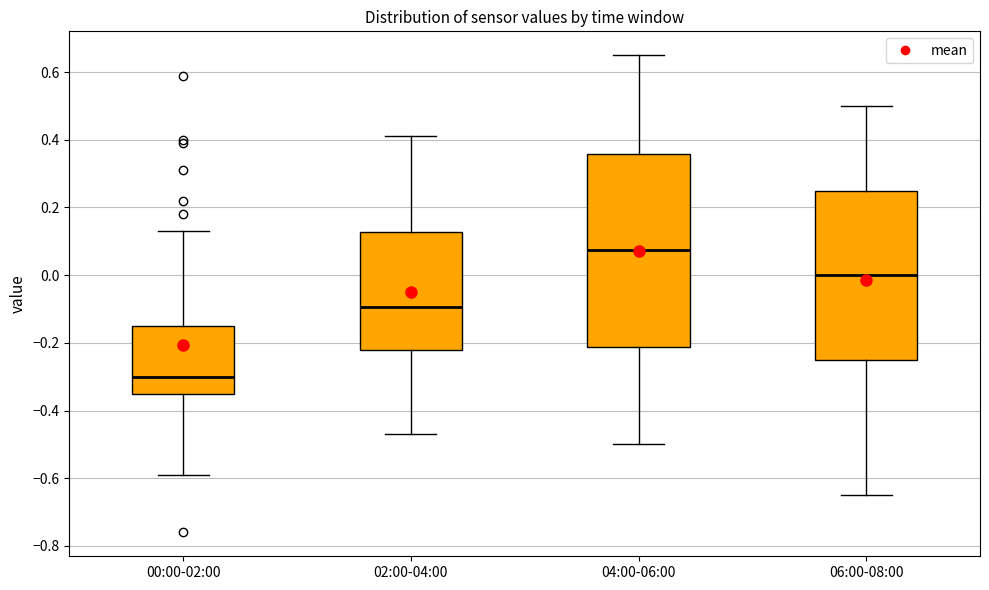

Comparing the boxes themselves (not the whiskers), which one is the tallest?

04:00-06:00